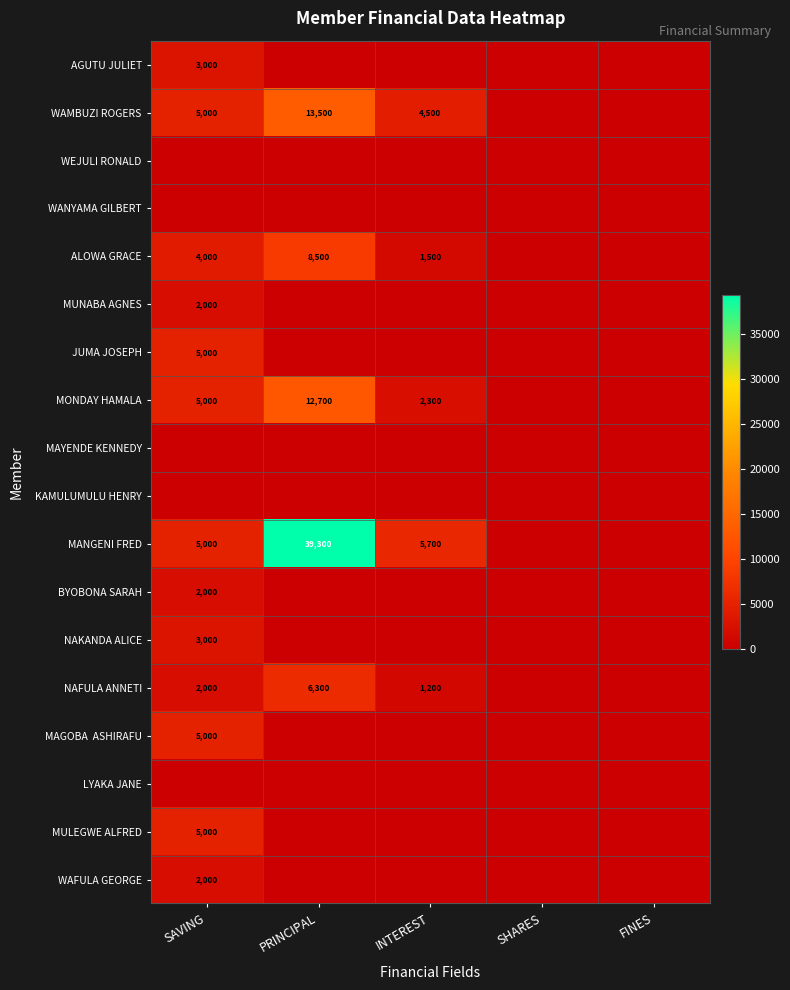

The MONDAY HAMALA series shows 5000 at SAVING. True or false?

True